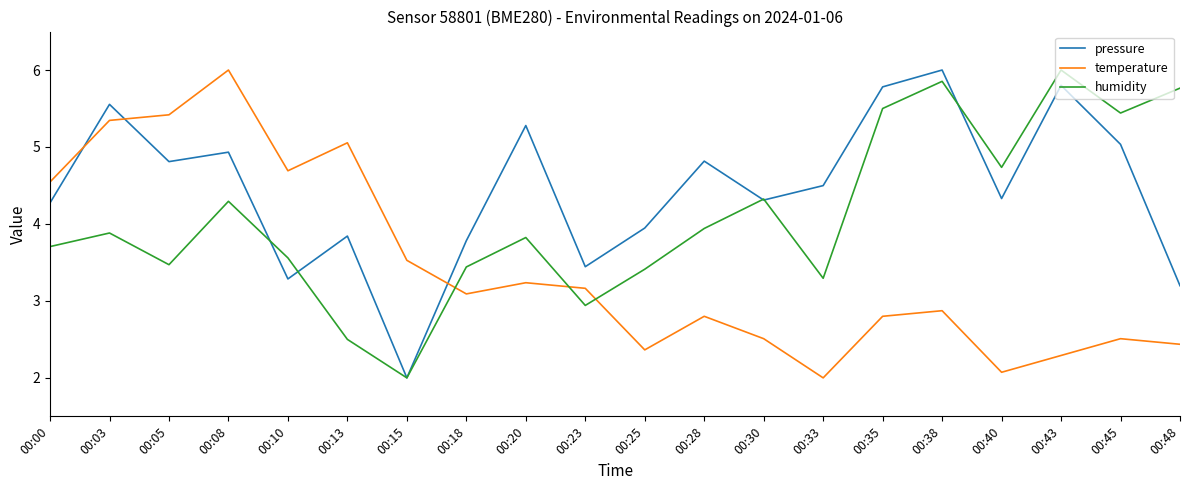

Which series ends up on top after the final intersection of pressure and humidity?

humidity